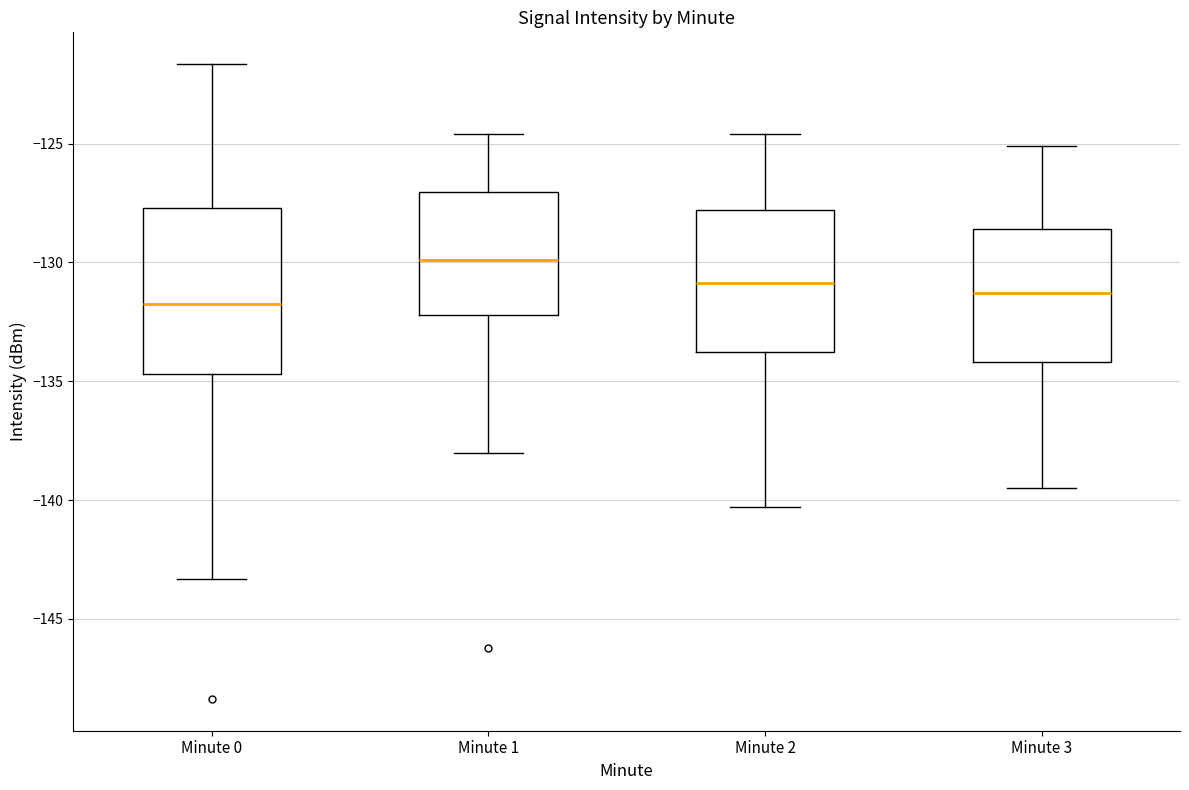

Which box is the tallest, from its lower edge to its upper edge?

Minute 0